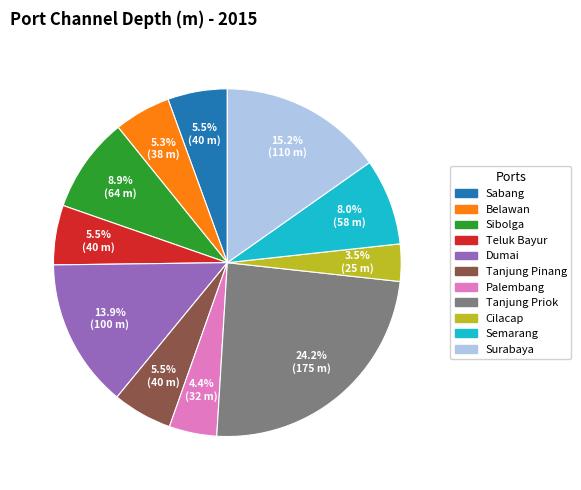

What portion of the pie excludes Tanjung Priok?

75.8%